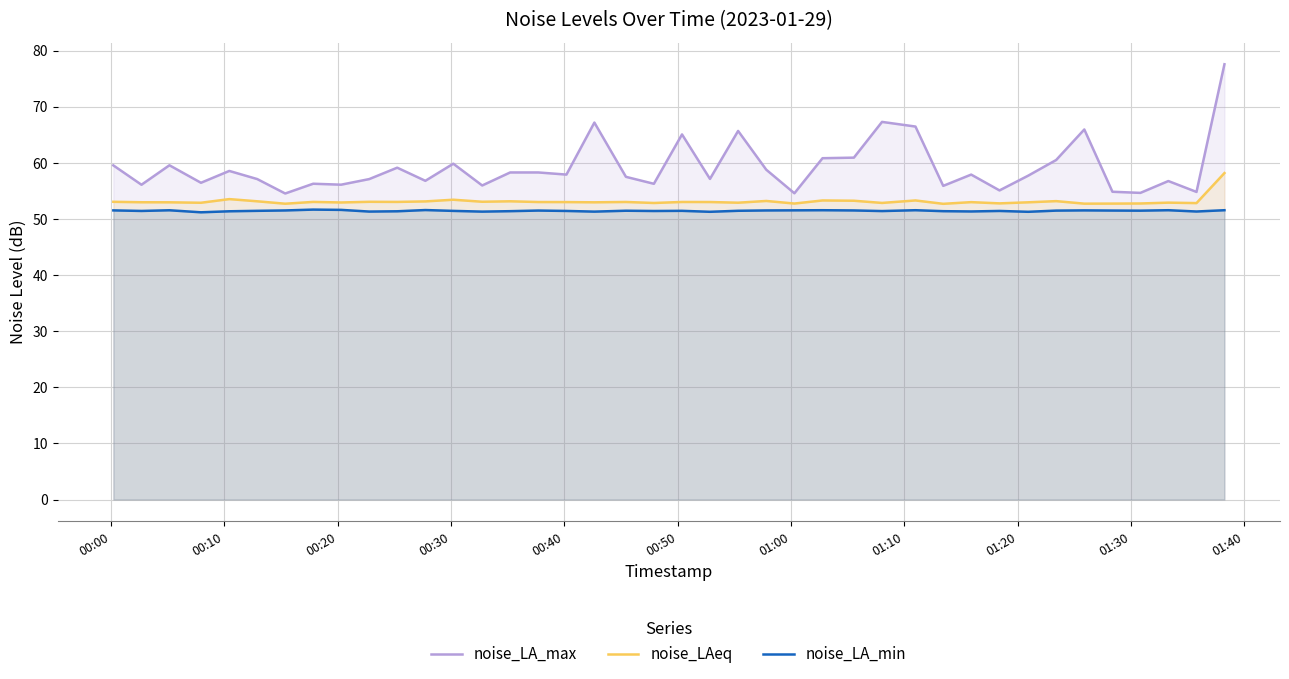

At how many categories does at least one series exceed 61?

7